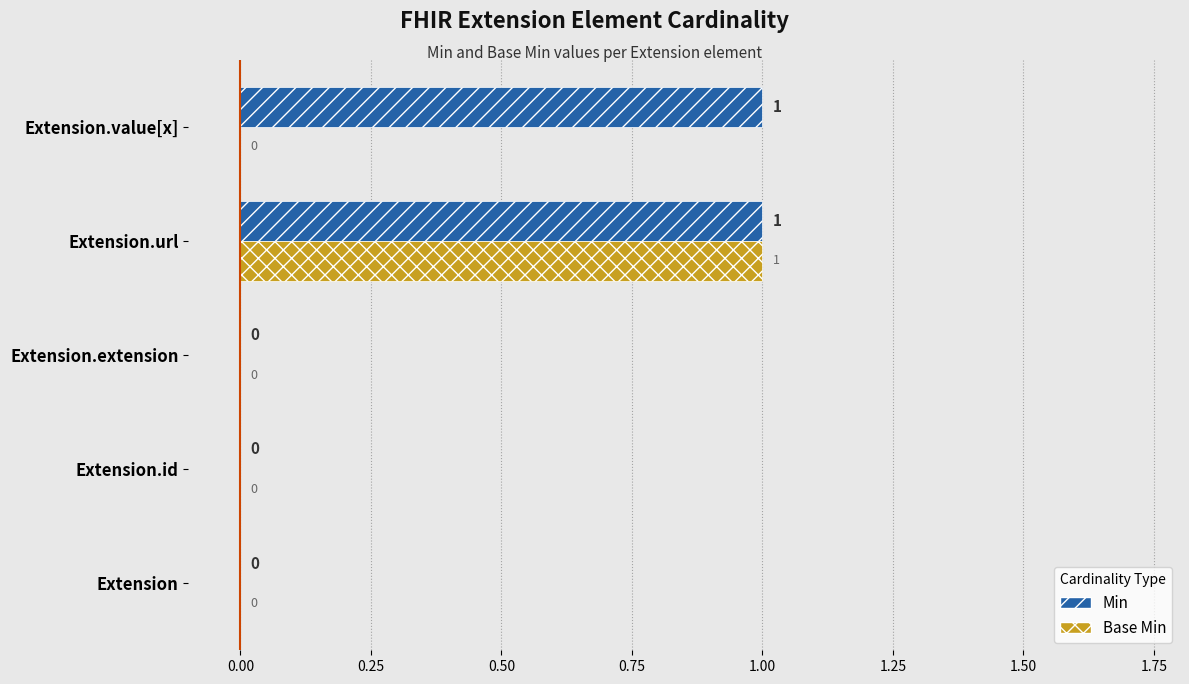

How many distinct data groups are displayed?

2